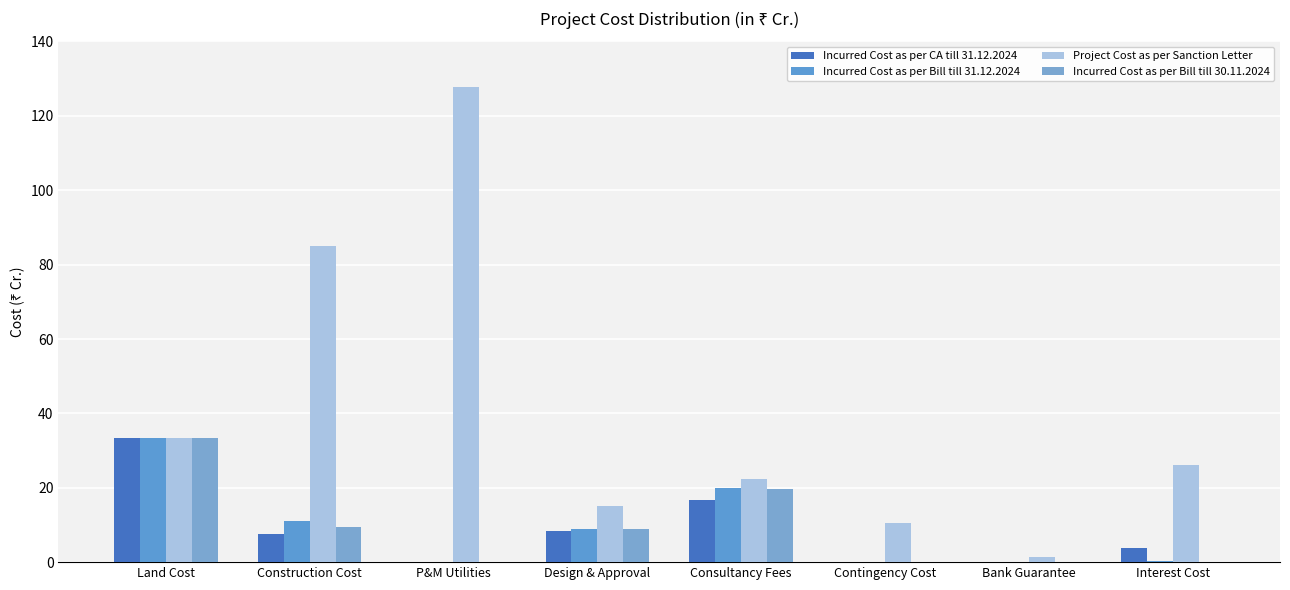

What is the sum of the Project Cost as per Sanction Letter values at Design & Approval and Consultancy Fees?

37.5